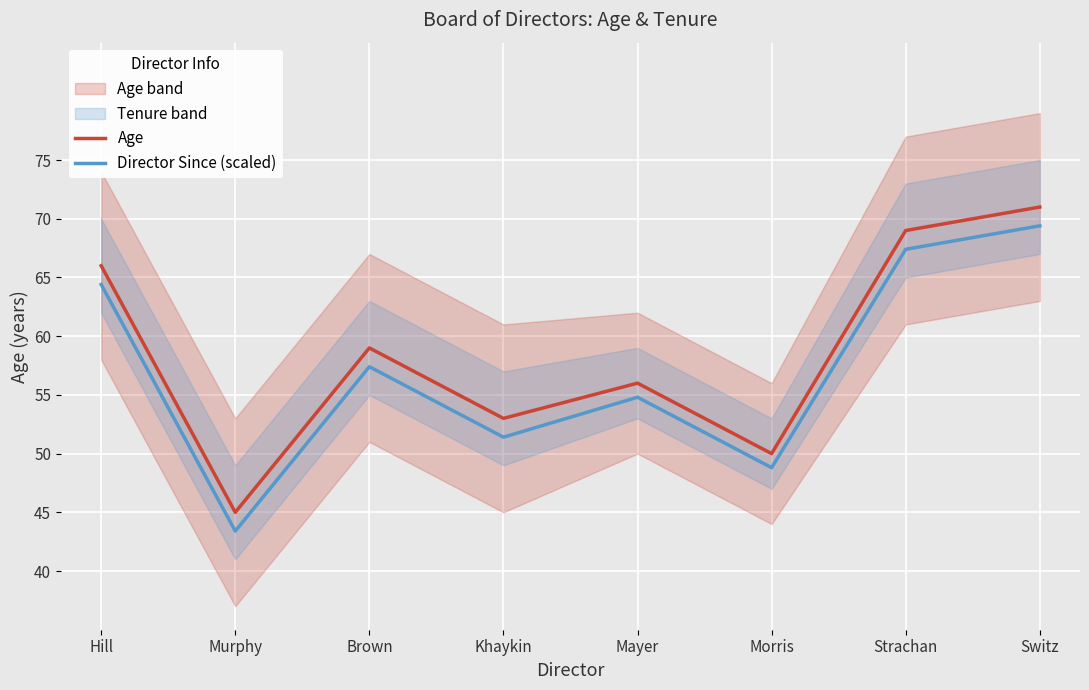

Reading right to left, what are all the values shown in this chart?

Age: Switz=71.0	Strachan=69.0	Morris=50.0	Mayer=56.0	Khaykin=53.0	Brown=59.0	Murphy=45.0	Hill=66.0
Director Since (scaled): Switz=69.4	Strachan=67.4	Morris=48.8	Mayer=54.8	Khaykin=51.4	Brown=57.4	Murphy=43.4	Hill=64.4